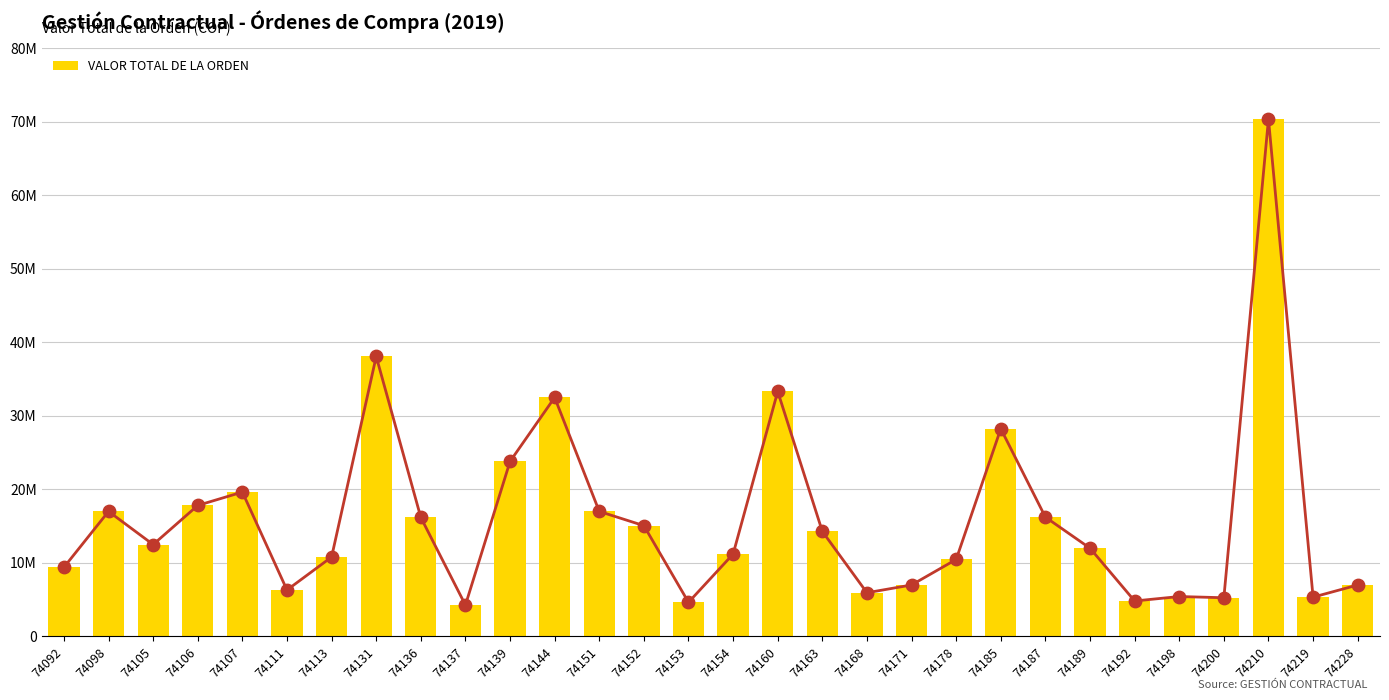

What is the ratio of the value at 74178 to the value at 74092?

1.1